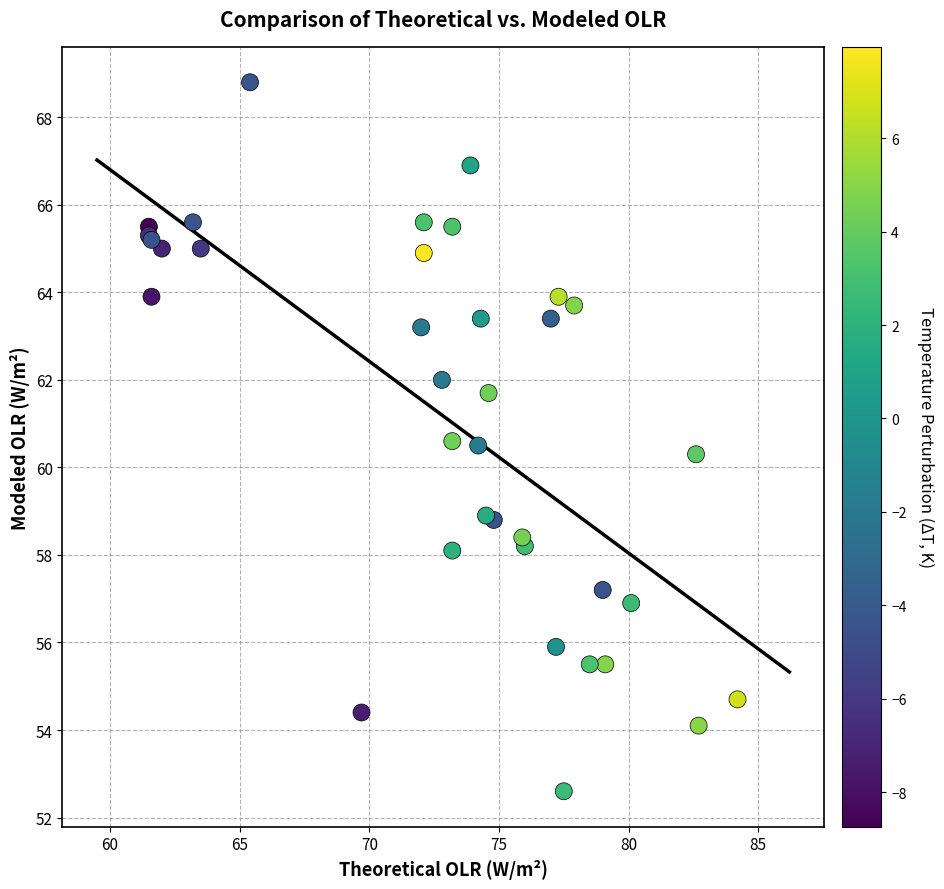

What Y value in the scatter plot is closest to 60?

60.3